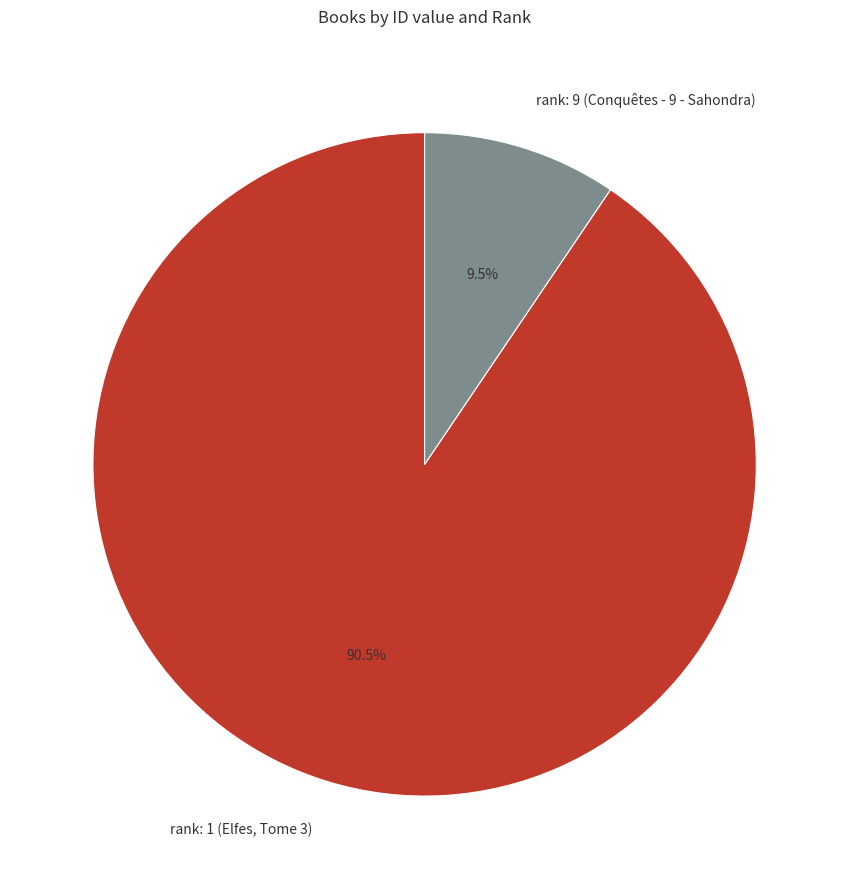

Rank the categories by value from lowest to highest.

rank: 9 (Conquêtes - 9 - Sahondra), rank: 1 (Elfes, Tome 3)